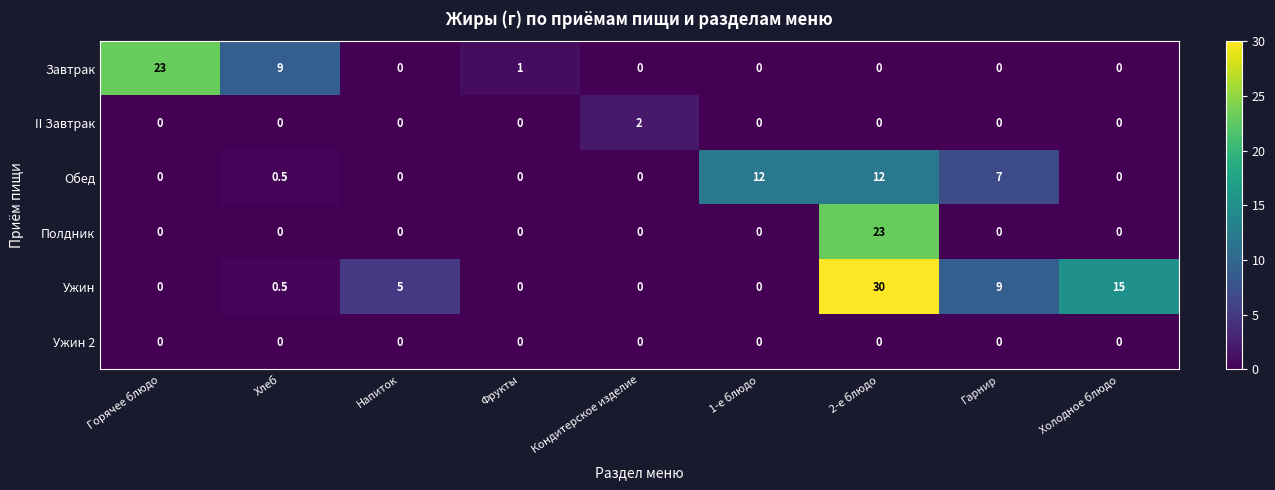

At how many categories does at least one series exceed 29?

1